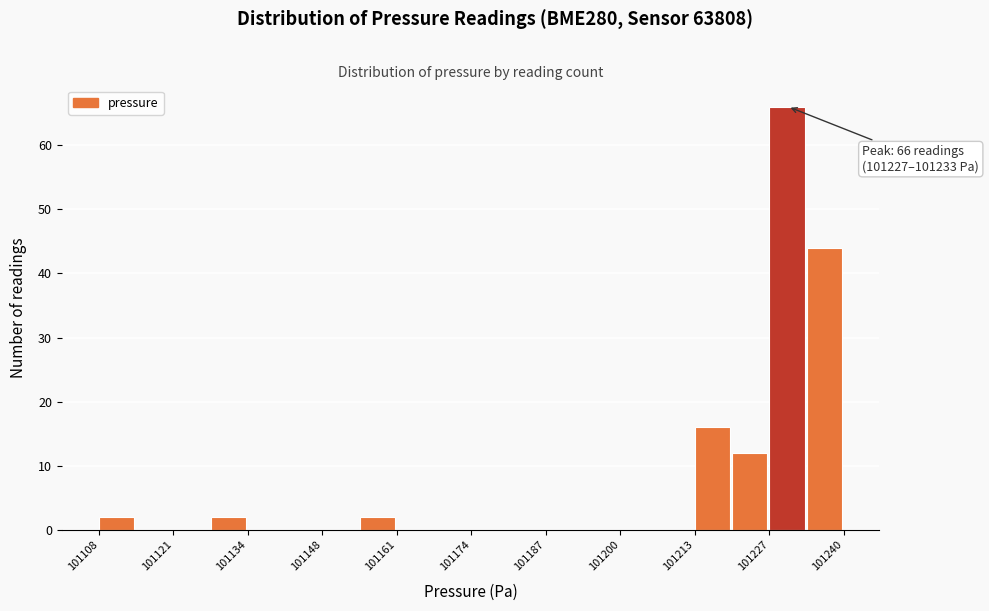

Around what value on the x-axis is the tallest bar? Give the approximate position of its centre, as read against the axis.

101230